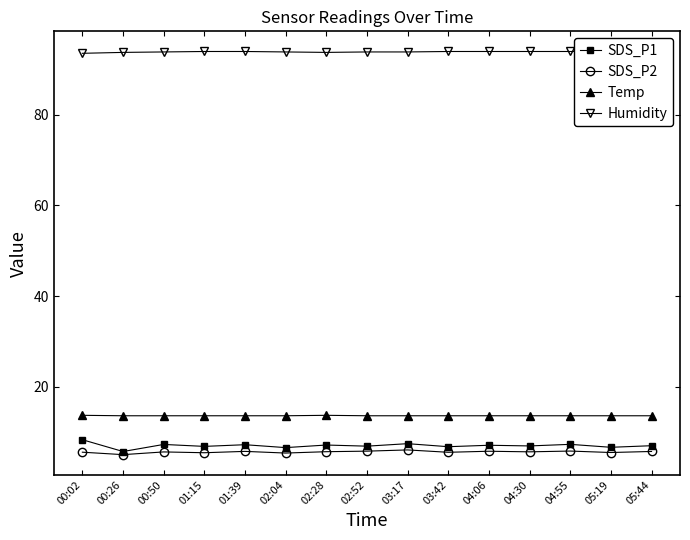

At which category does Temp reach its first local peak?

02:28